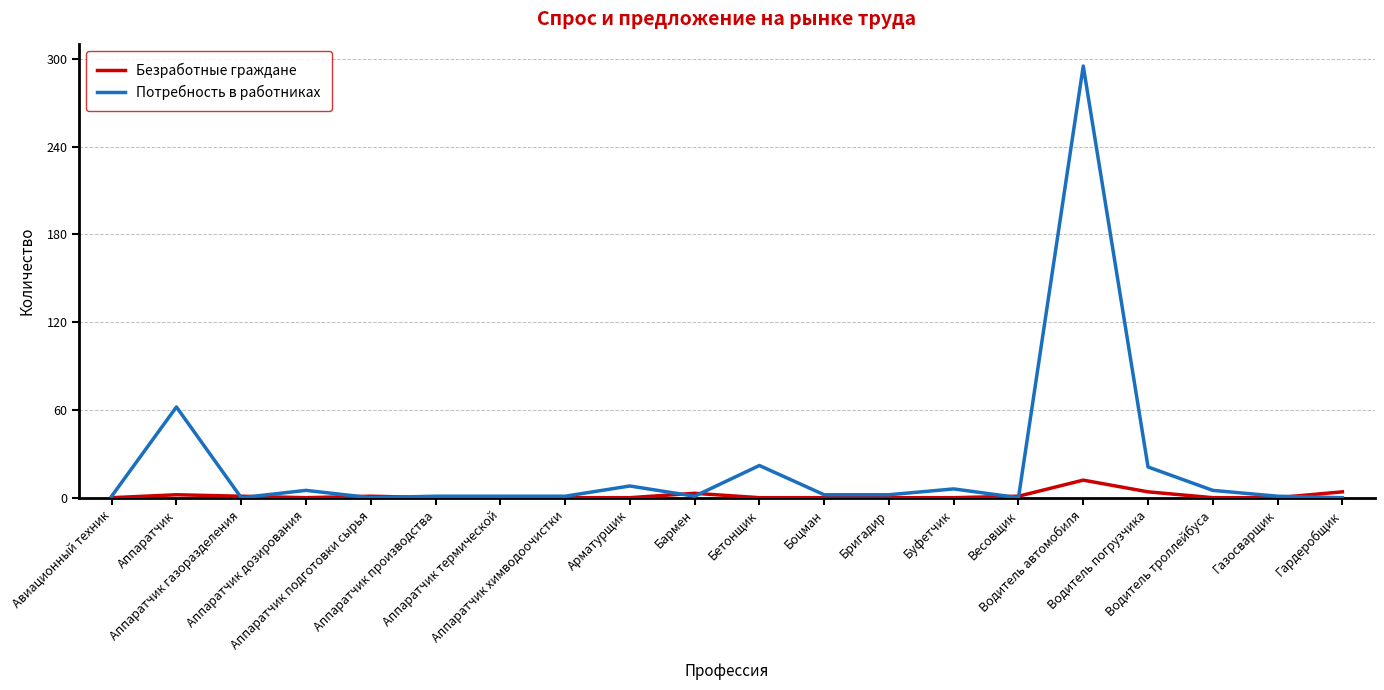

Which series has the largest range (max minus min)?

Потребность в работниках